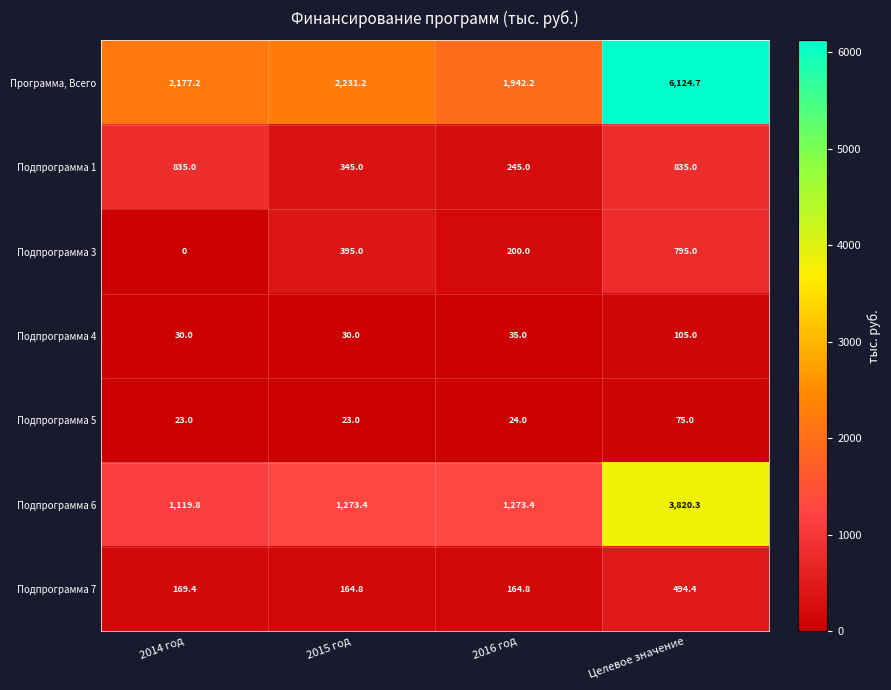

The value of Подпрограмма 7 at 2014 год is 258.5. True or false?

False